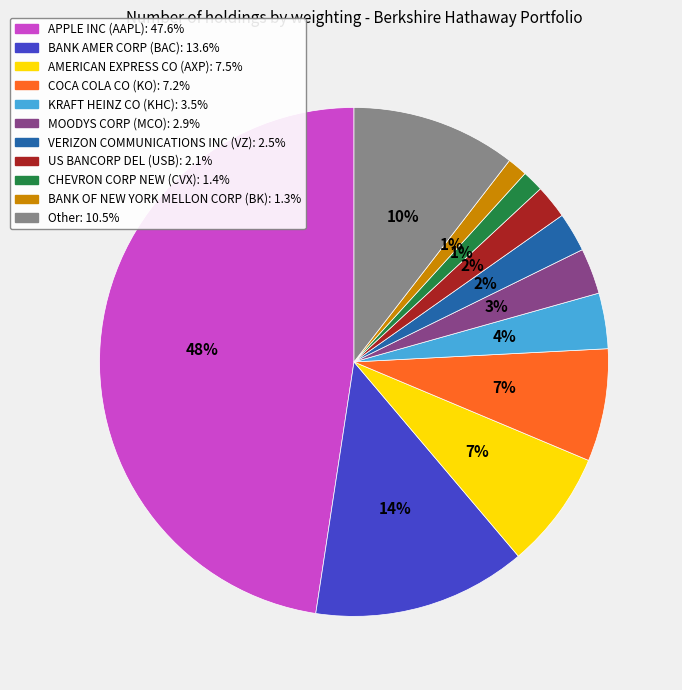

Count the number of slices in the pie.

11